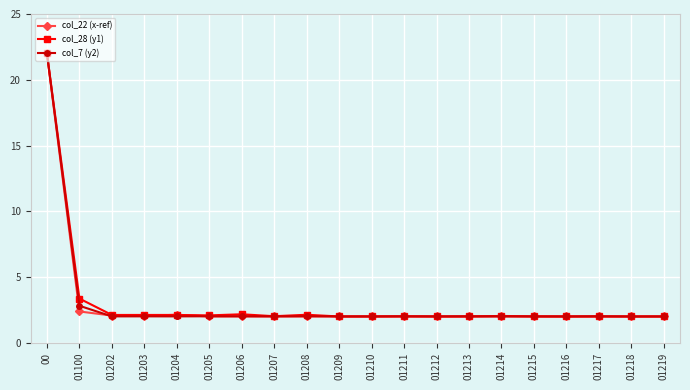

Is it true that col_7 (y2) equals 2.0 at 01215?

True